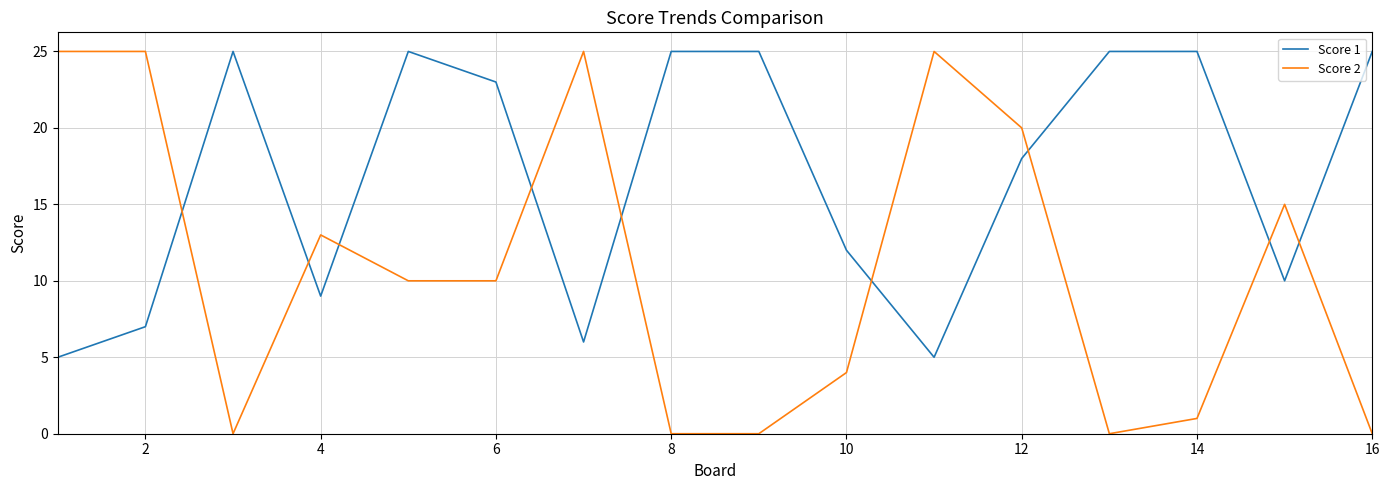

Which series has the widest spread of values?

Score 2